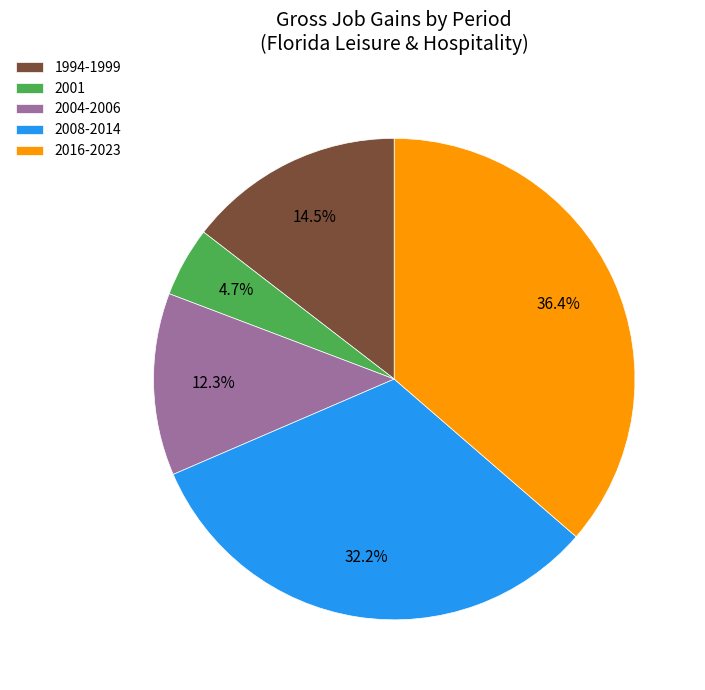

Is there any slice that represents more than half of the pie?

No